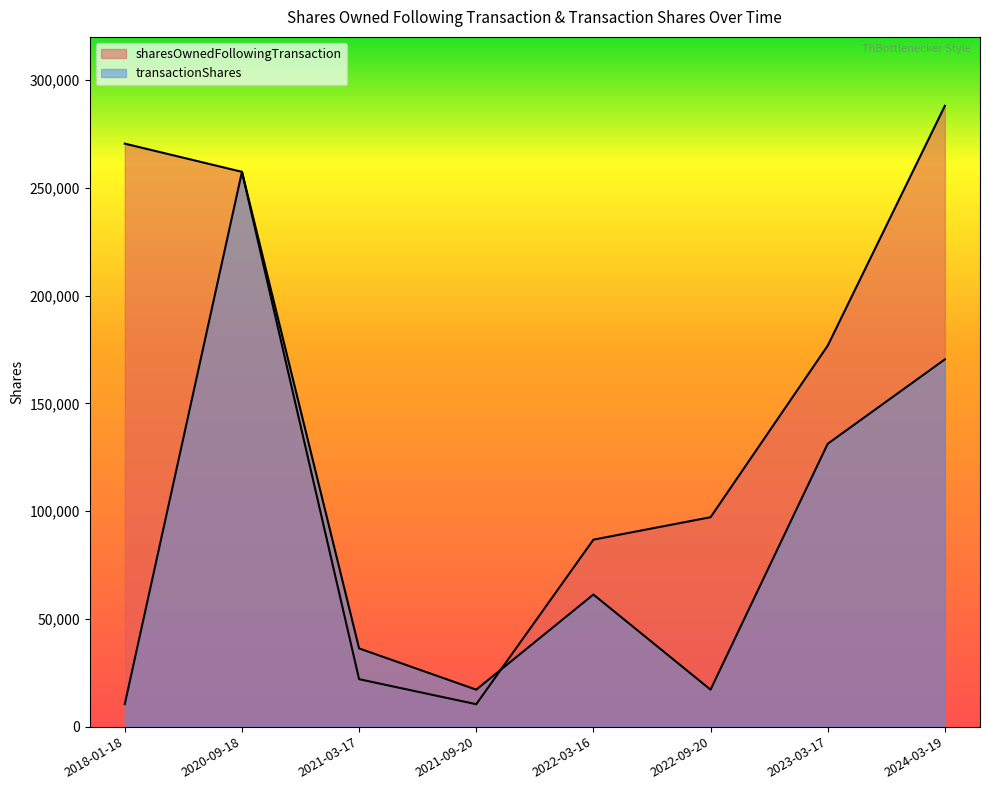

How many data points in sharesOwnedFollowingTransaction are less than 176750?

4